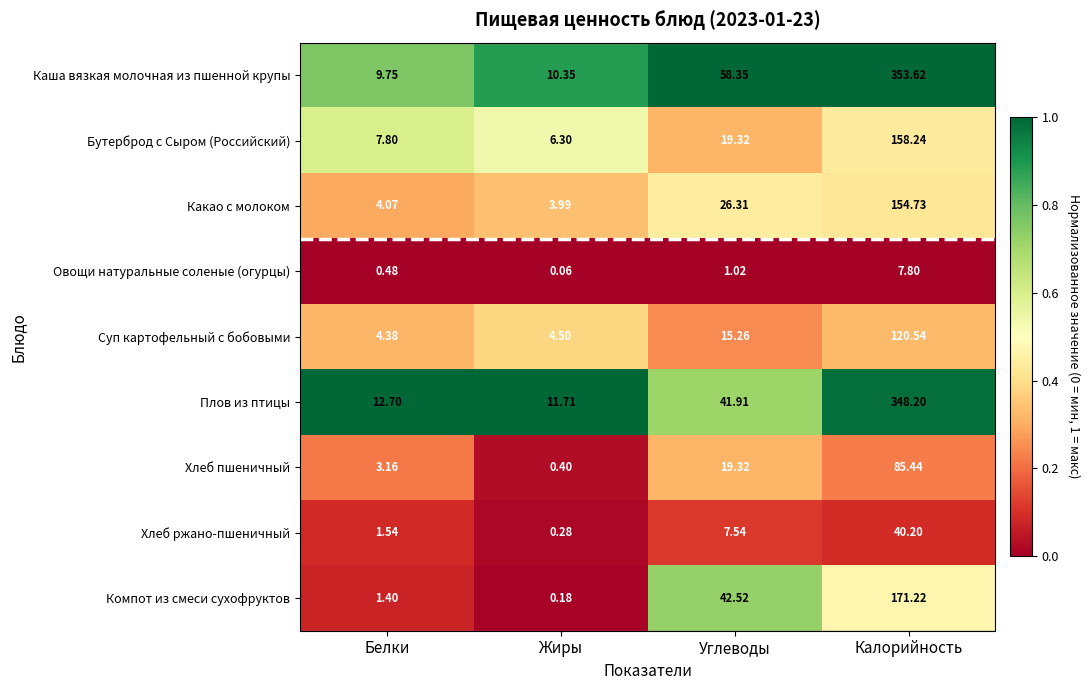

Where is Компот из смеси сухофруктов nearest to the value 85?

Углеводы